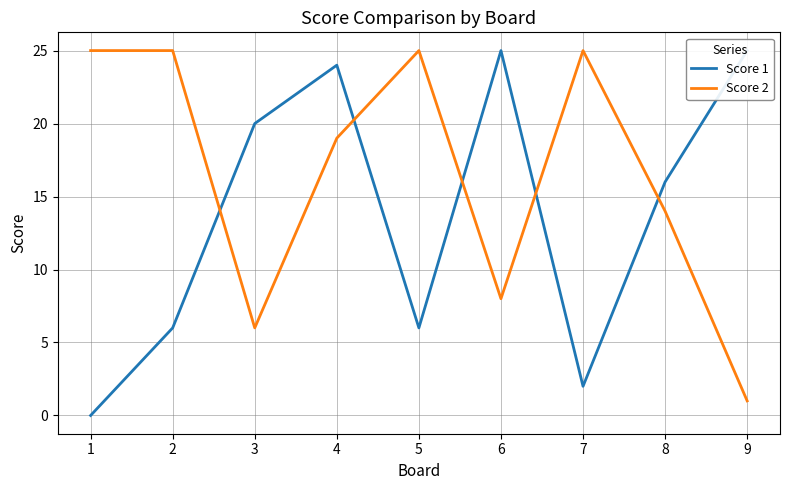

What is the total value across all series at 7?

27